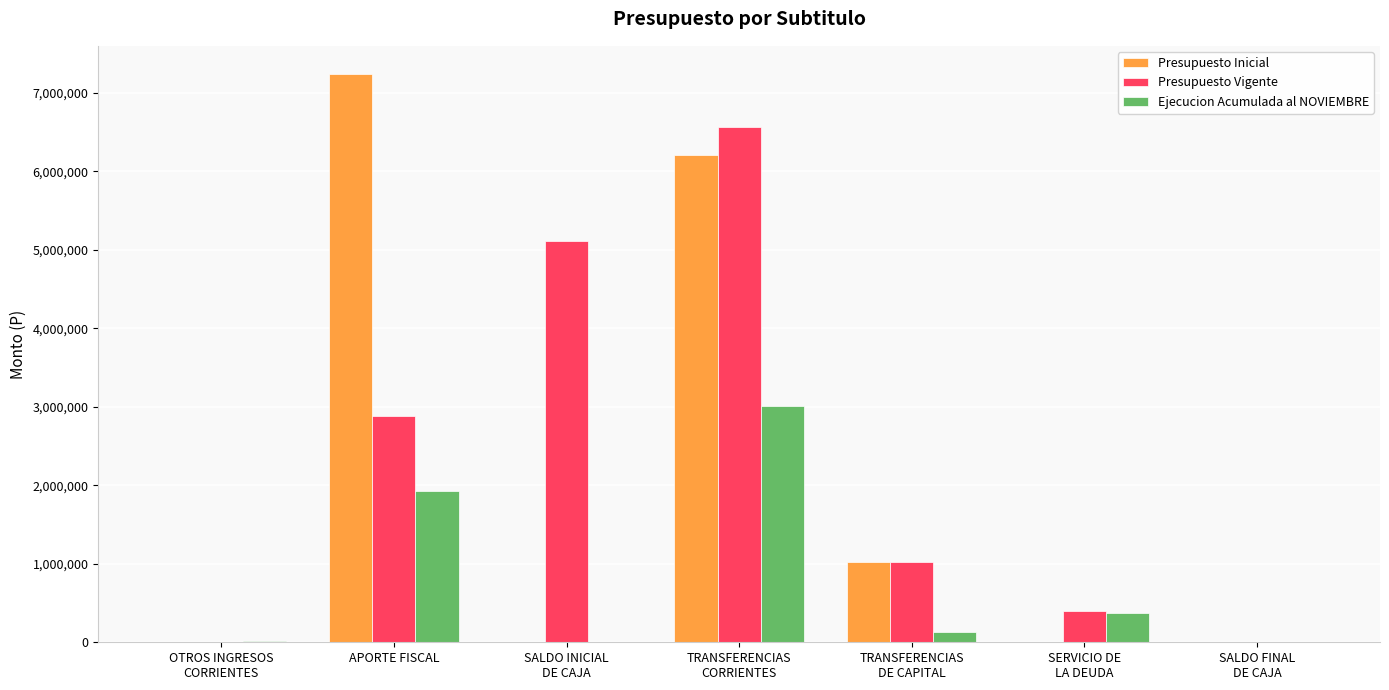

Are the bars horizontal?

No